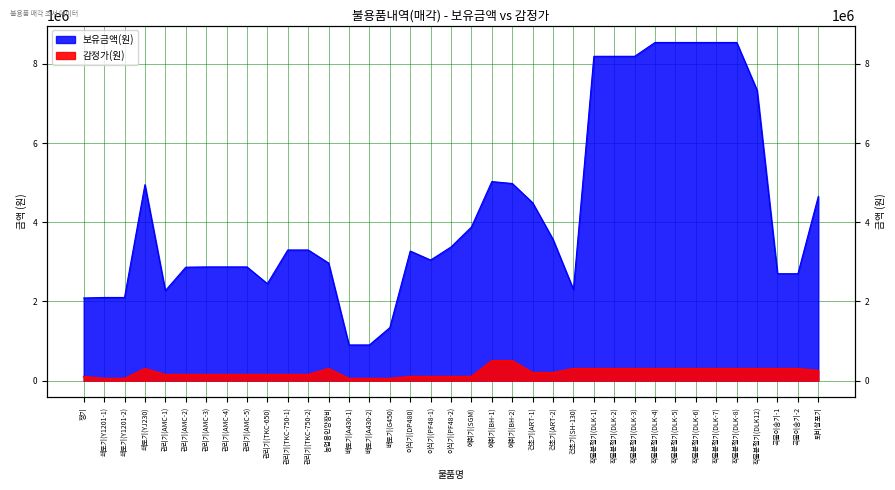

At which label is 보유금액 closest to 4721805?

퇴비살포기